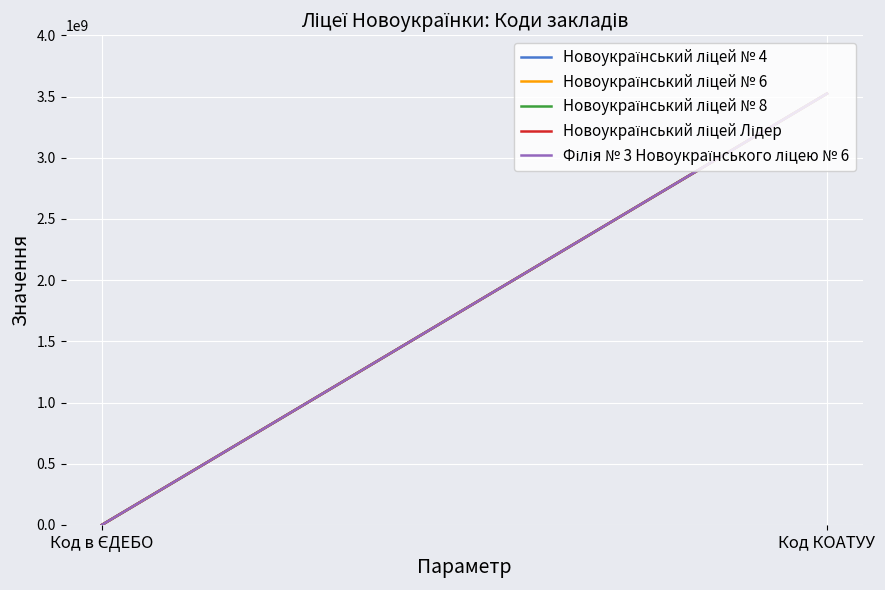

Rank the series at Код в ЄДЕБО from lowest to highest value.

Новоукраїнський ліцей Лідер, Новоукраїнський ліцей № 4, Новоукраїнський ліцей № 8, Філія № 3 Новоукраїнського ліцею № 6, Новоукраїнський ліцей № 6